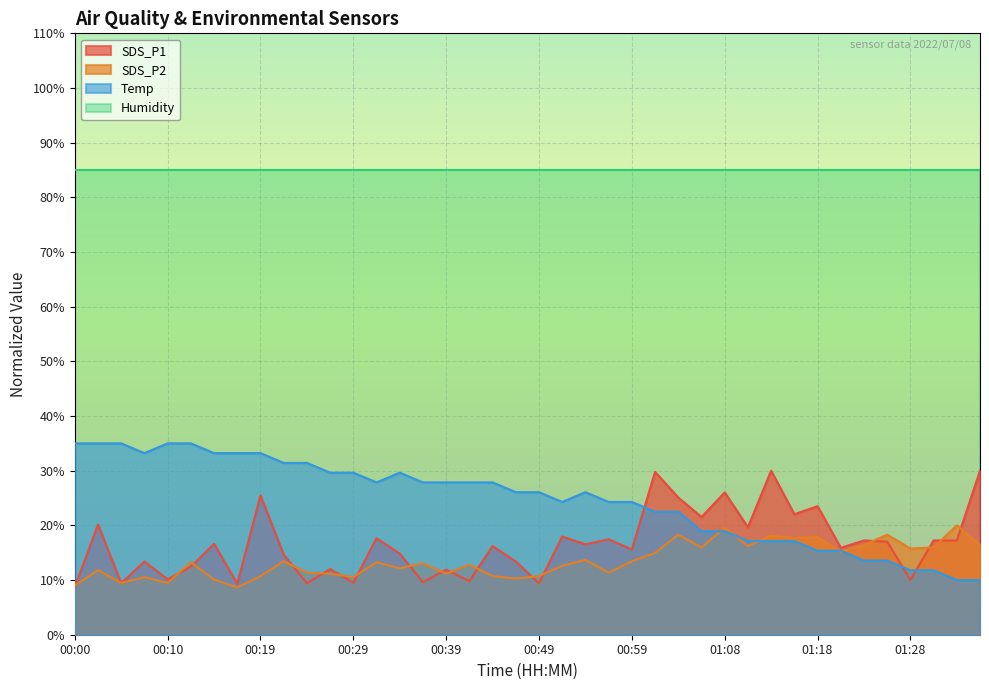

Where do SDS_P2 and SDS_P1 first cross each other?

00:00 and 00:02